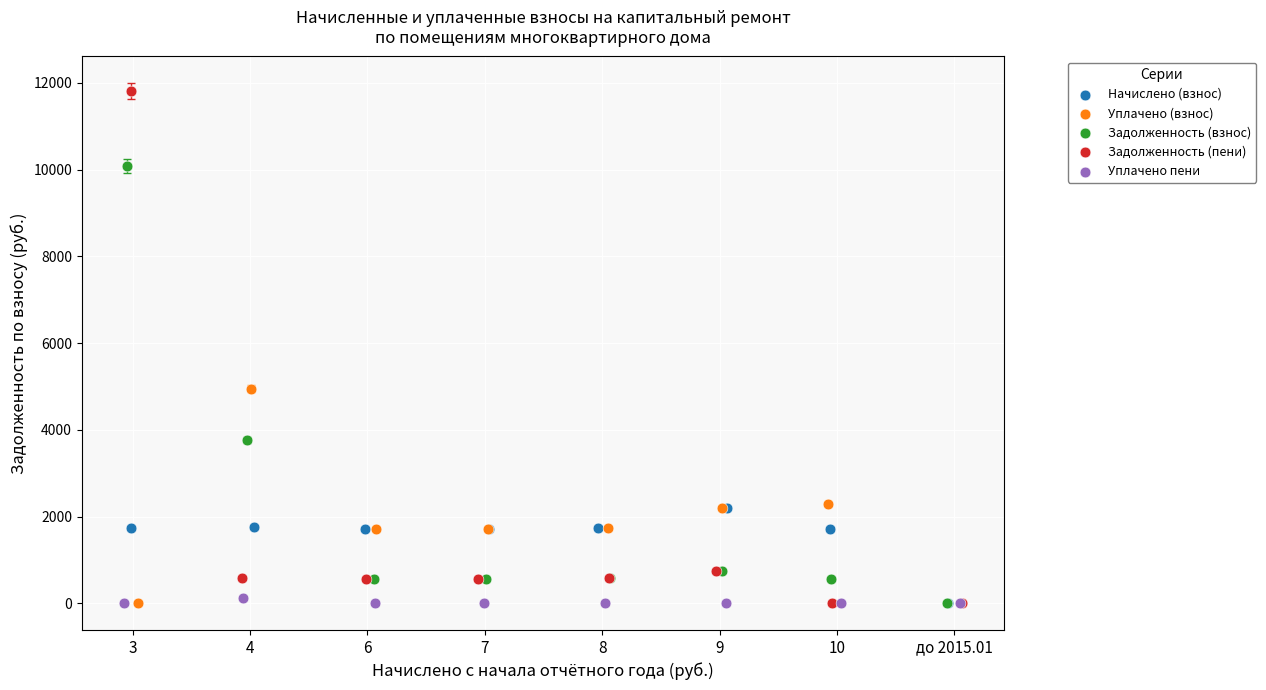

Which series reaches the maximum Y coordinate?

Задолженность (пени)